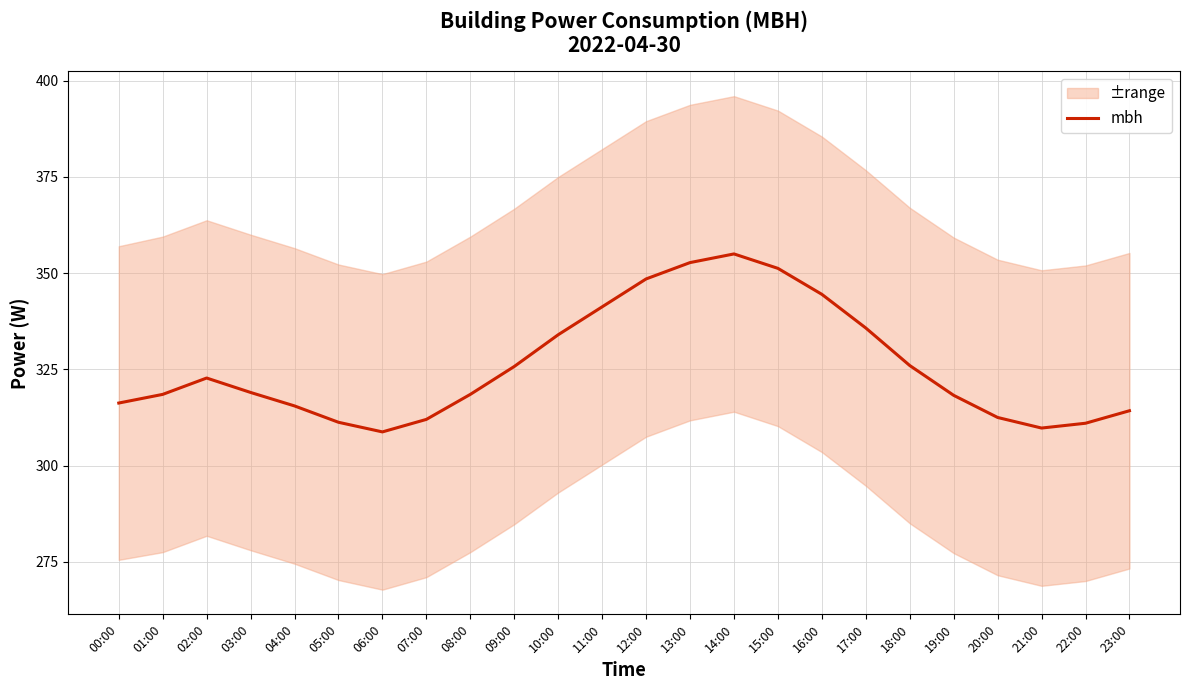

What is the value of the 13th point from the left?

348.5